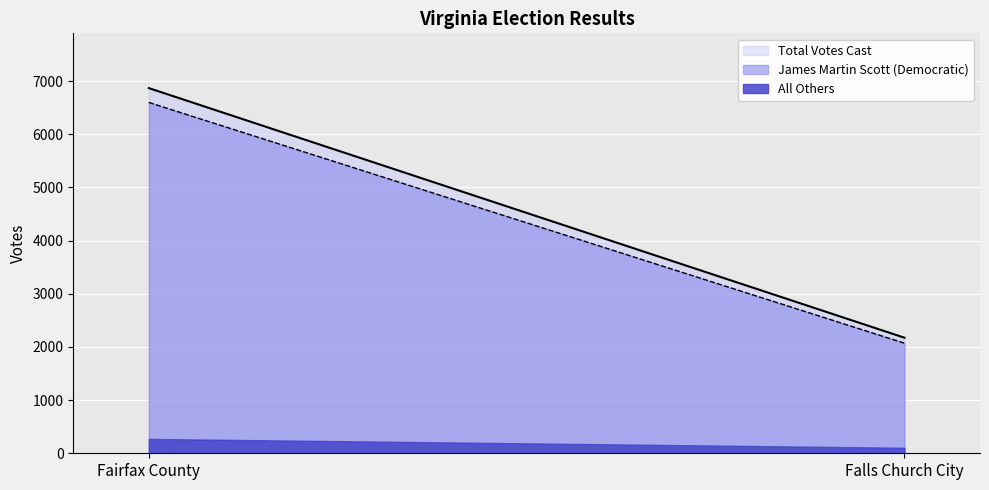

What is the minimum value for James Martin Scott (Democratic)?

2071